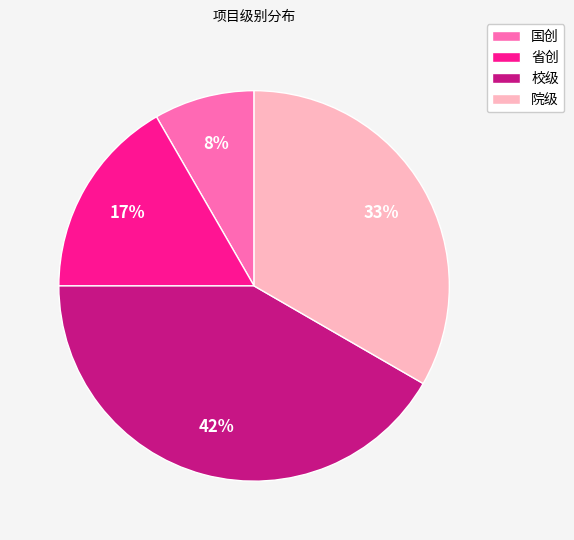

Is it true that 国创 is 1% of the pie?

False